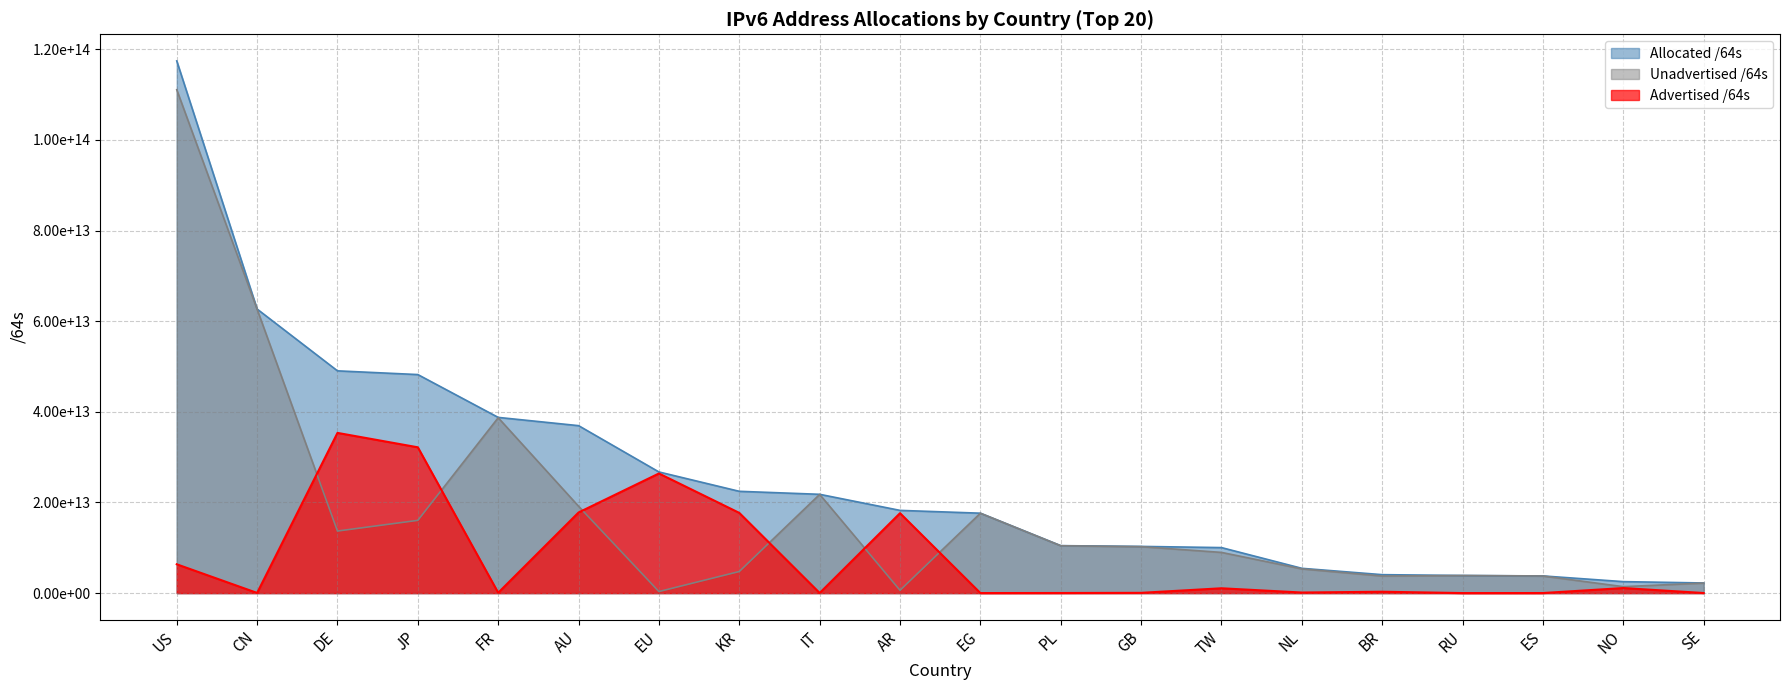

What position from the right is FR?

16